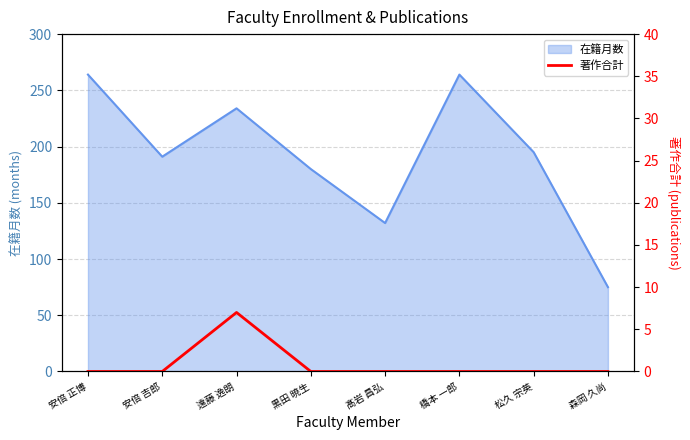

What is the minimum value for 在籍月数?

75